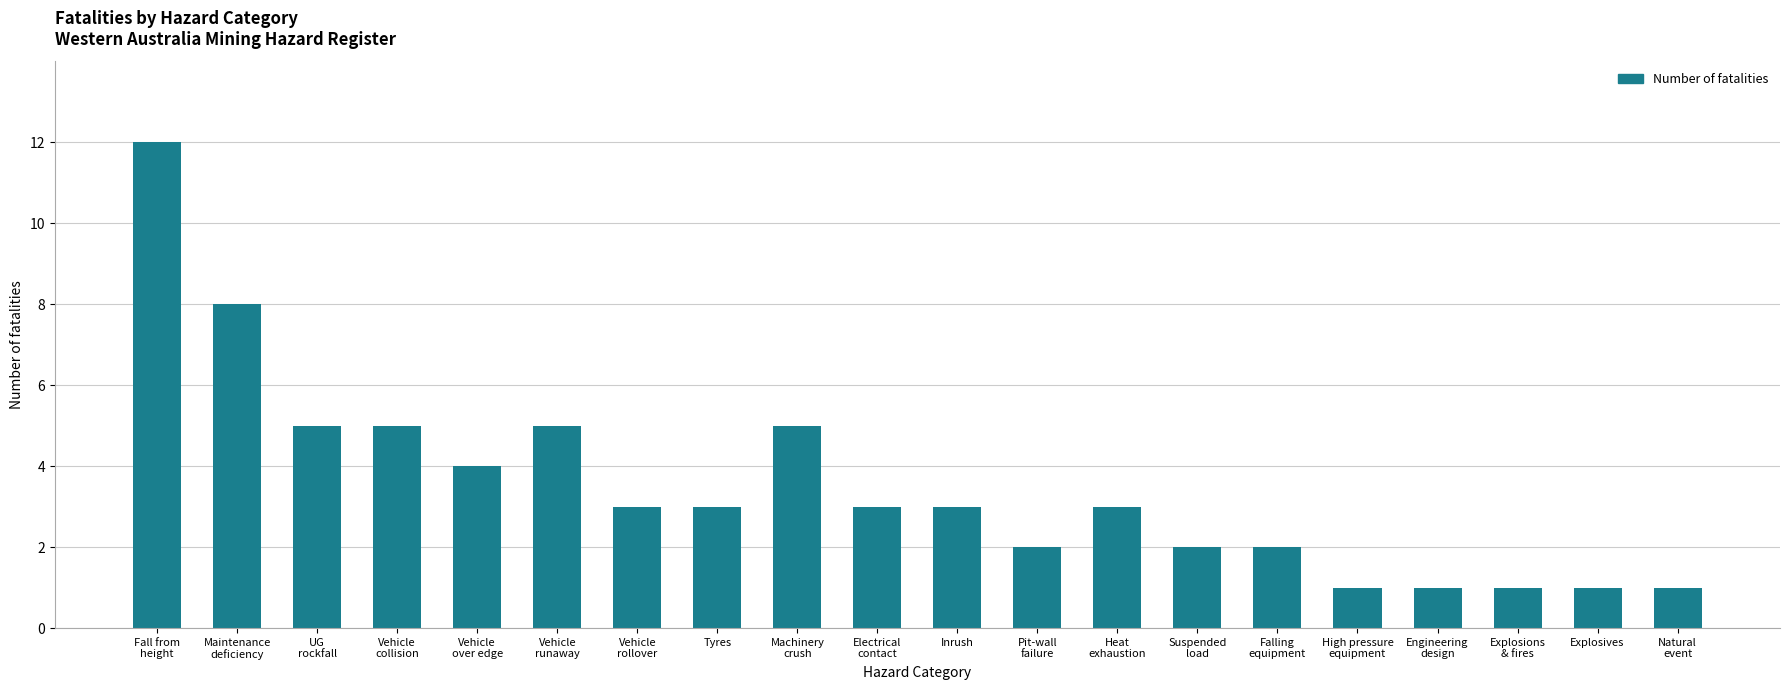

Does the chart contain stacked bars?

No